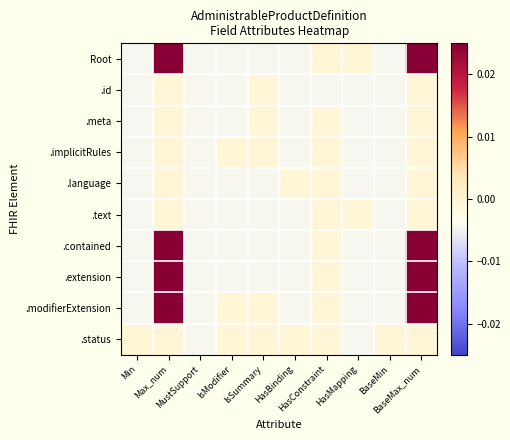

Rank the series by their maximum value, from highest to lowest.

Root, .contained, .extension, .modifierExtension, .id, .meta, .implicitRules, .language, .text, .status